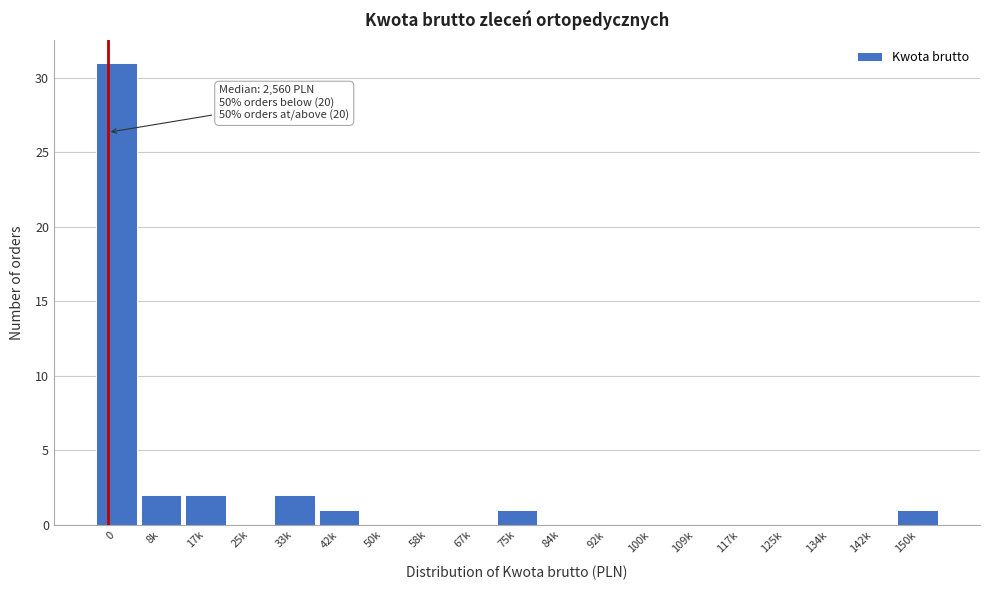

Reading right to left, extract all data points from this chart.

150k=1	142k=0	134k=0	125k=0	117k=0	109k=0	100k=0	92k=0	84k=0	75k=1	67k=0	58k=0	50k=0	42k=1	33k=2	25k=0	17k=2	8k=2	0=31